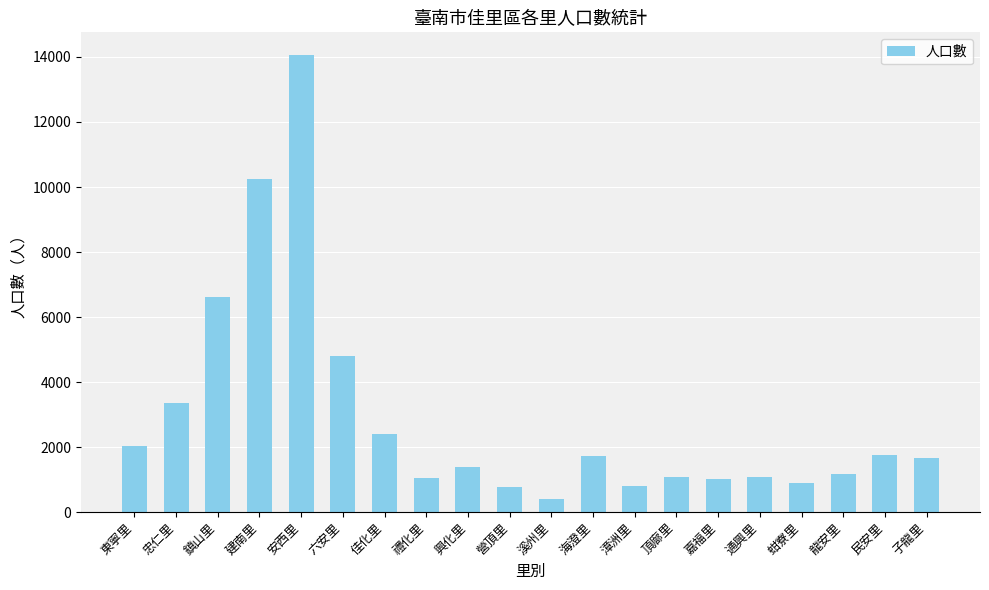

How many categories are shown in the chart?

20